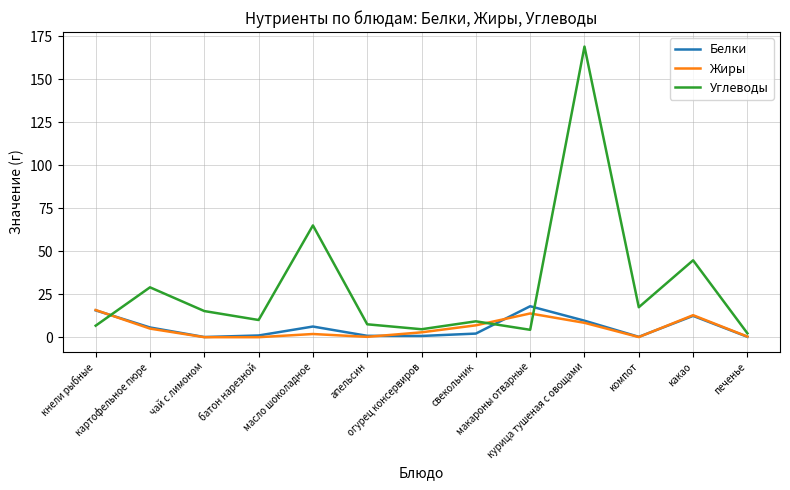

Which series has the largest total across all categories?

Углеводы